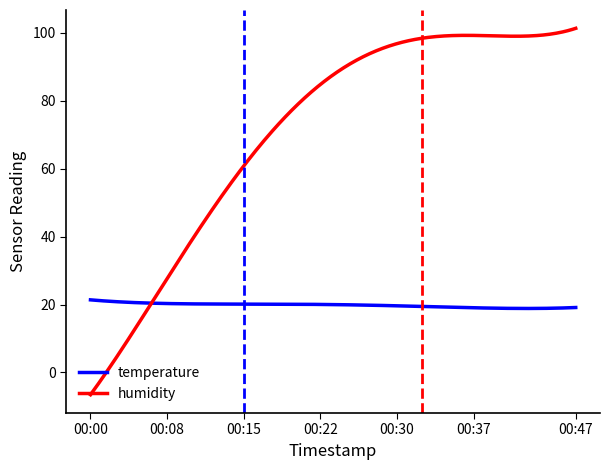

Rank the series by their average value, from lowest to highest.

temperature, humidity